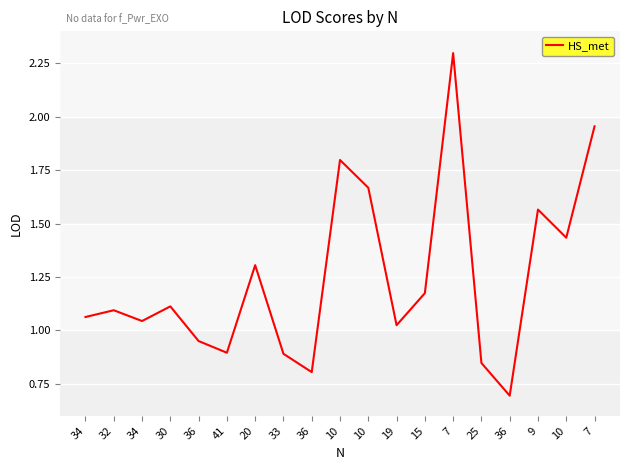

Does the chart have visible grid lines?

Yes